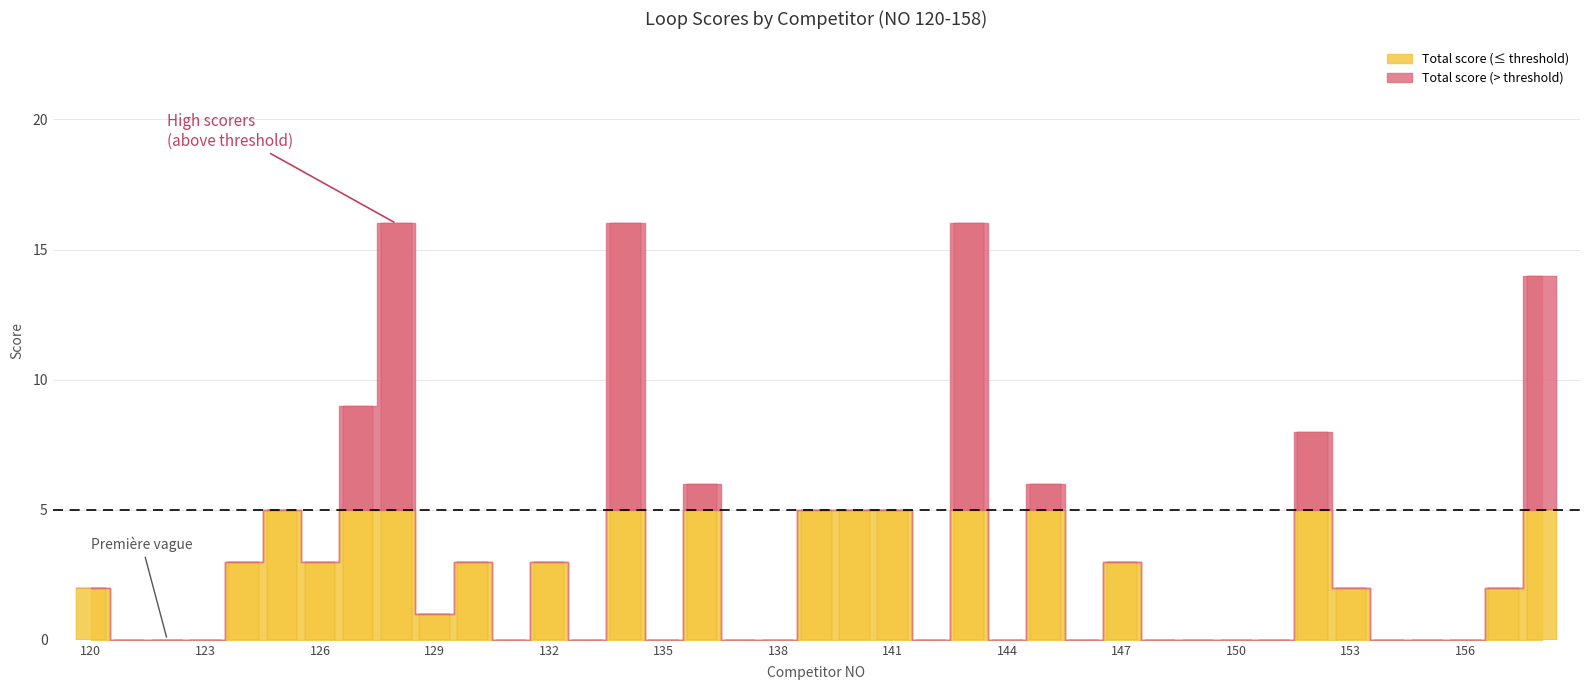

How many Loop 5 values are between 0 and 2?

30